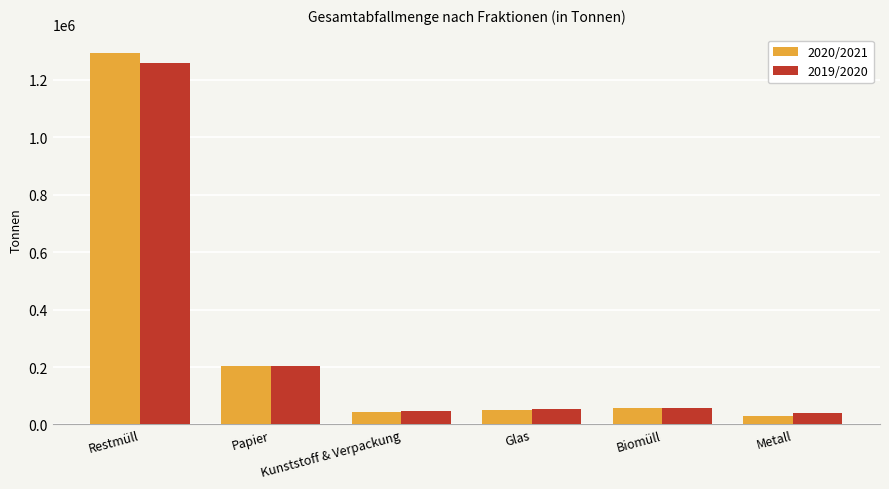

What is the total value across all series at Metall?

68192